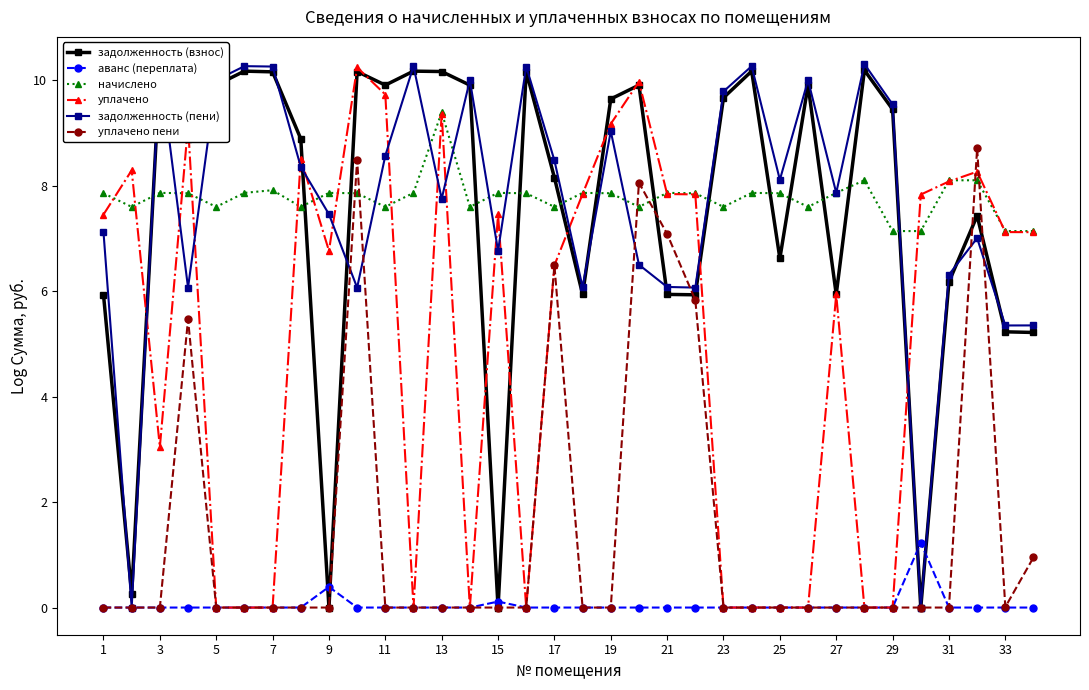

True or false: задолженность (пени) and уплачено cross at least once.

True